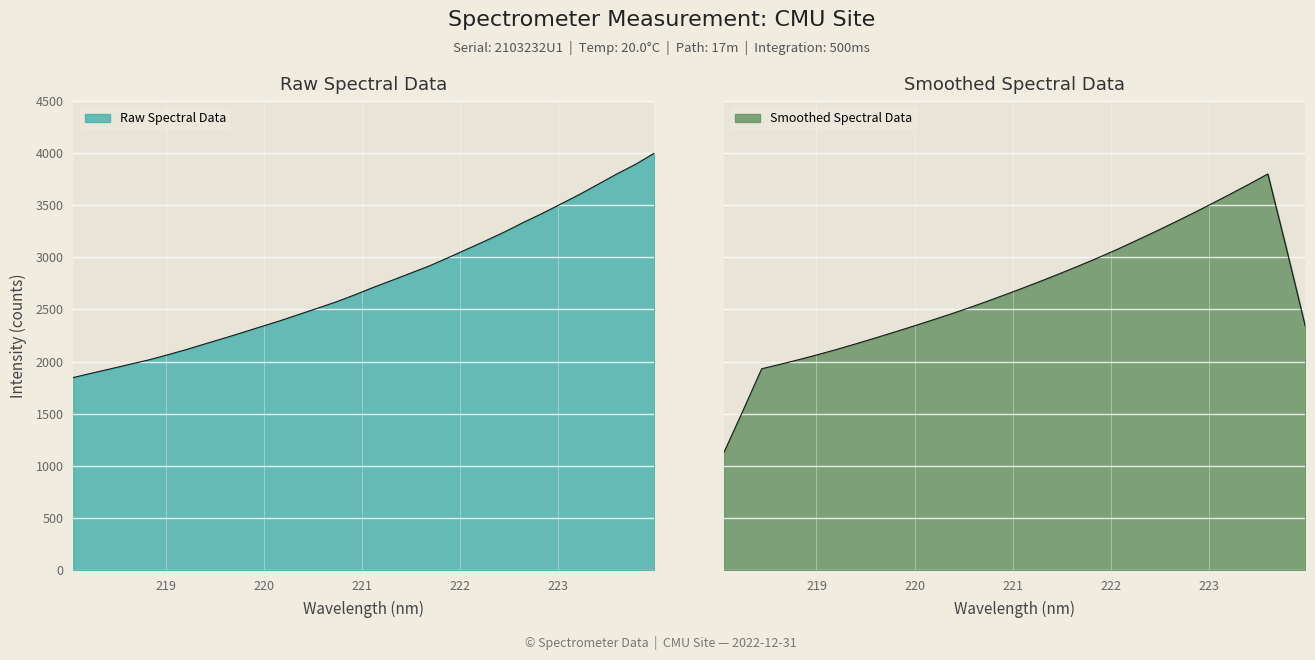

How many lines are shown in the chart?

1